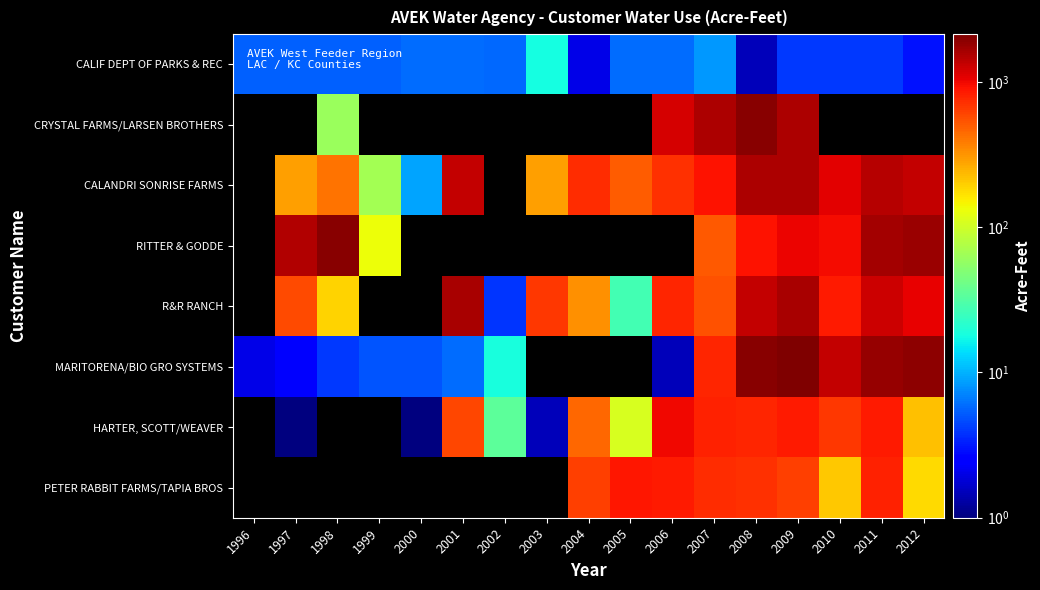

Which series changed the most between 2002 and 2010?

MARITORENA/BIO GRO SYSTEMS